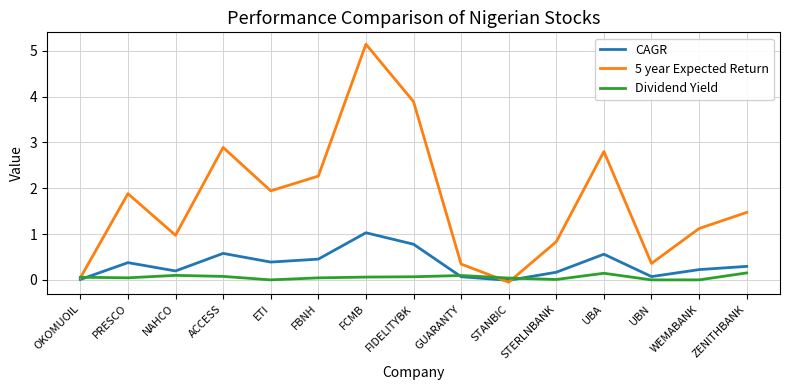

What position from the left is ETI?

5